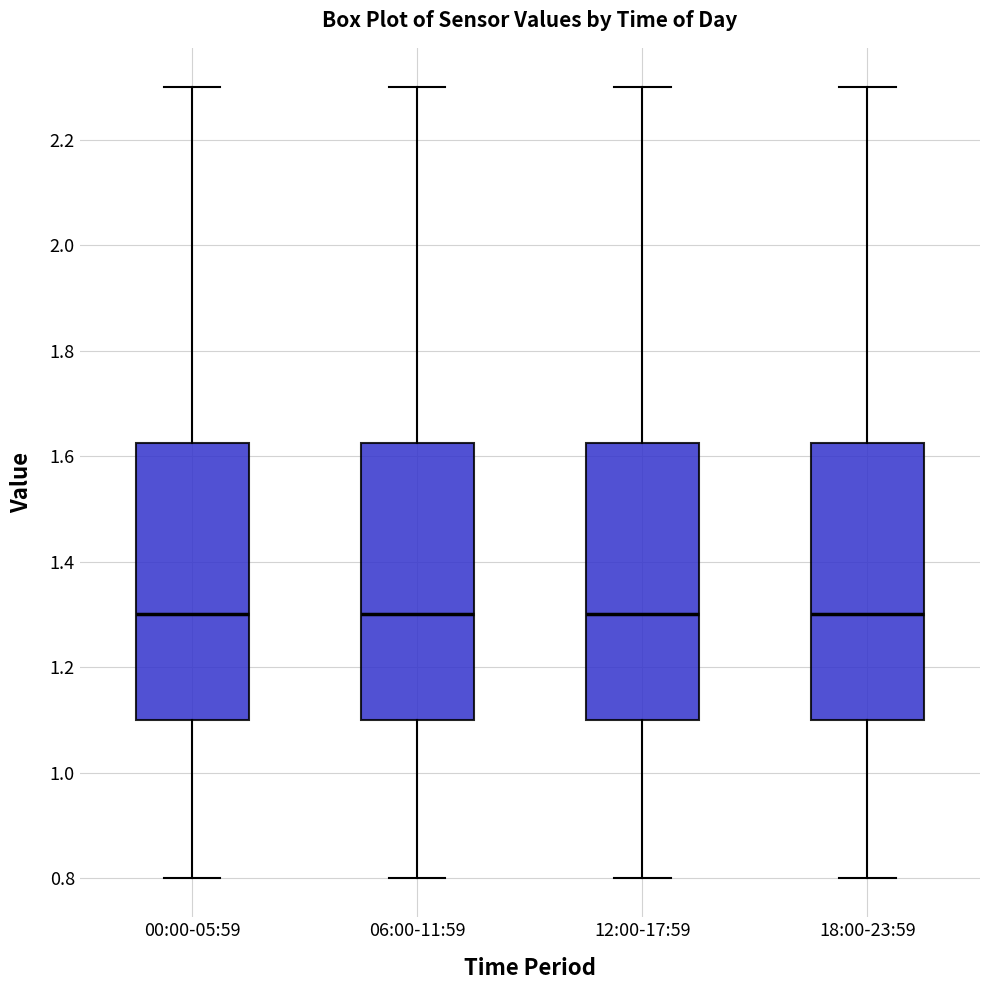

Reading left to right, read every box against the y-axis: the position of its median line, the range the box covers, and the ends of its whiskers. The values are not printed on the chart, so give them approximately, as read against the axis.

00:00-05:59: median 1.30, box 1.10 to 1.62, whiskers 0.80 to 2.30
06:00-11:59: median 1.30, box 1.10 to 1.62, whiskers 0.80 to 2.30
12:00-17:59: median 1.30, box 1.10 to 1.62, whiskers 0.80 to 2.30
18:00-23:59: median 1.30, box 1.10 to 1.62, whiskers 0.80 to 2.30